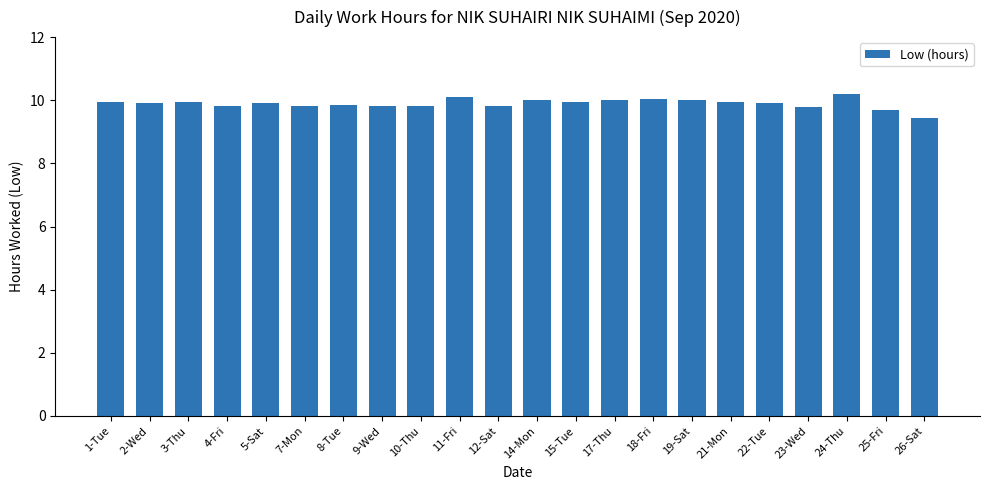

What is the difference between the maximum and minimum values?

0.8